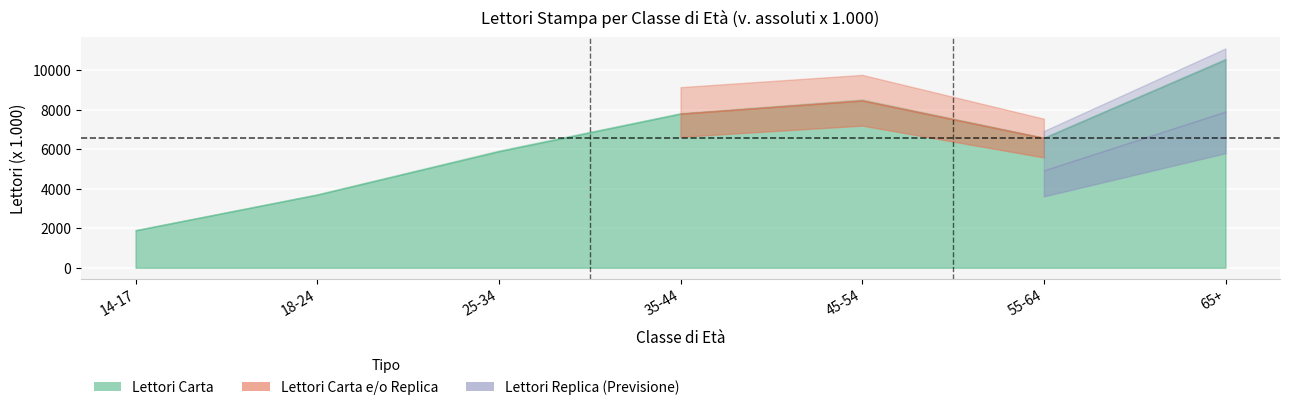

In Lettori Replica, how many points are higher than both neighbors (excluding endpoints)?

1